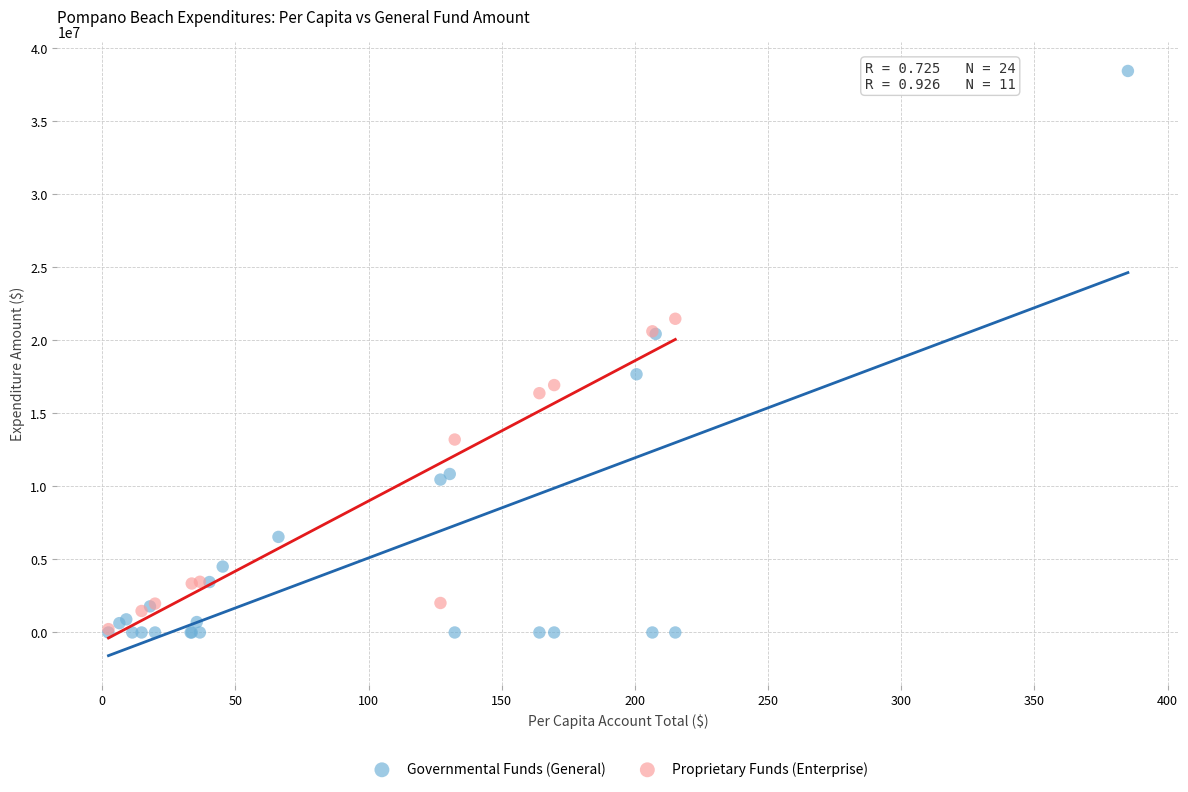

Which series contains the highest Y value?

Governmental Funds (General)